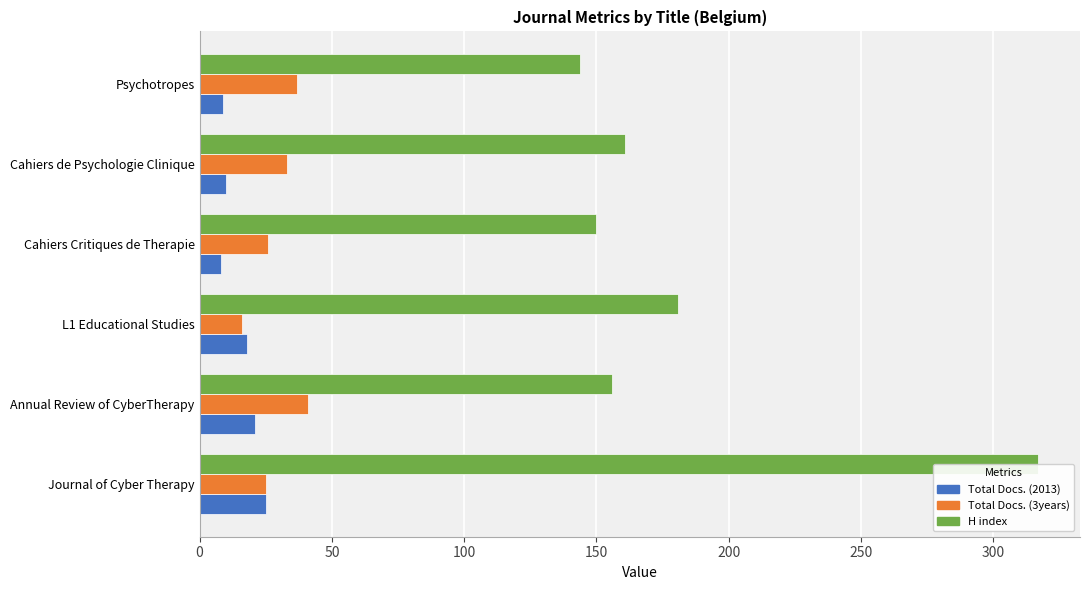

What is the sum of all H index values?

1109